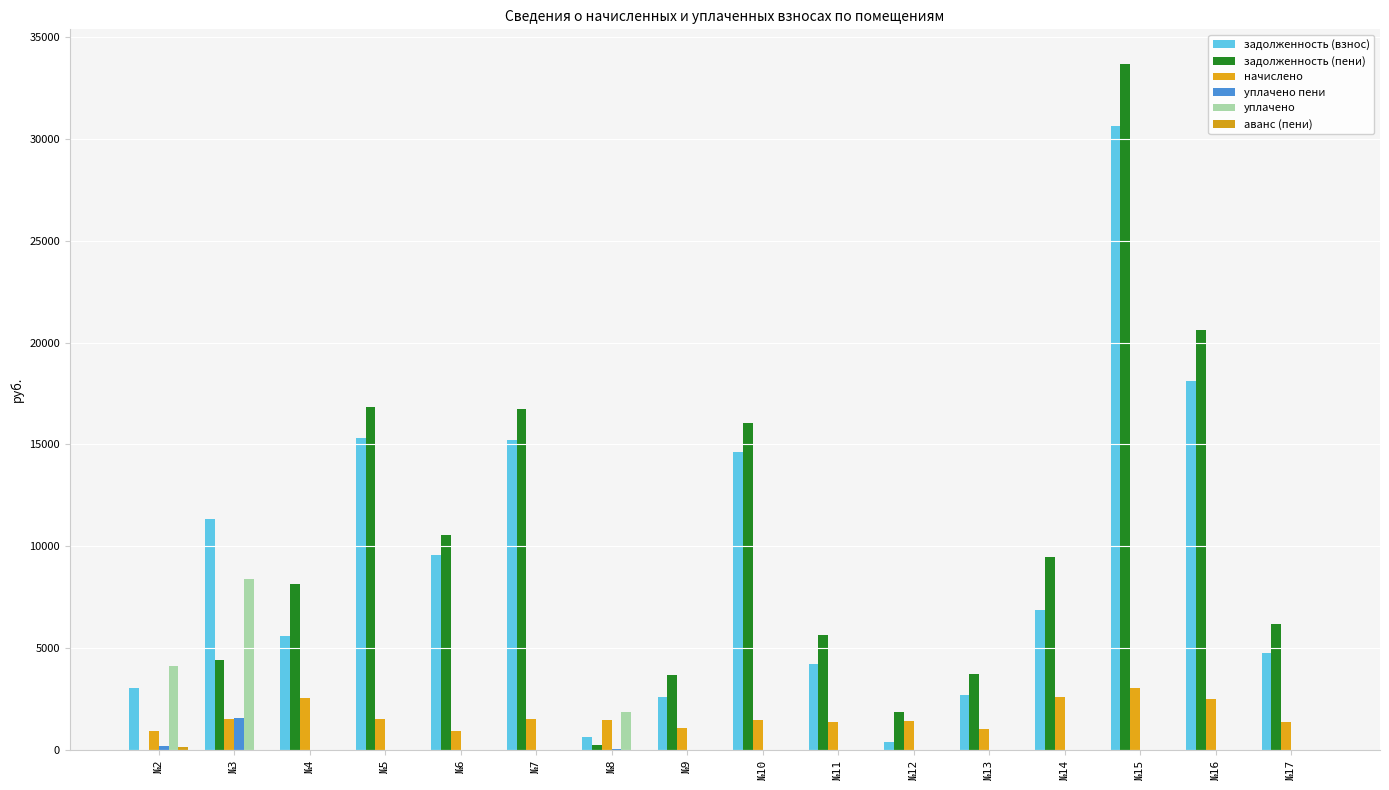

What is the difference between the second highest and second lowest values in the задолженность (взнос) series?

17485.0